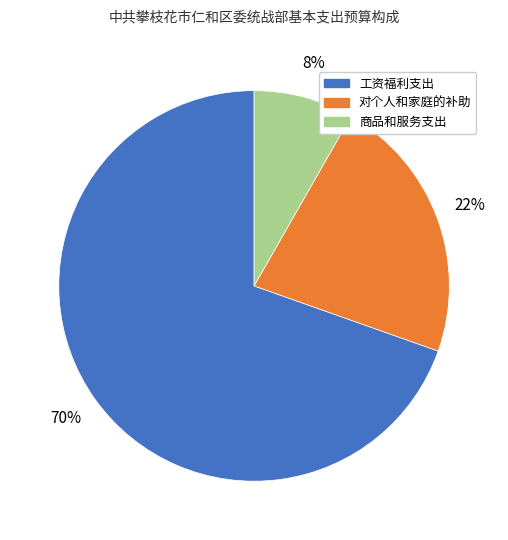

Is there a majority slice in this chart?

Yes